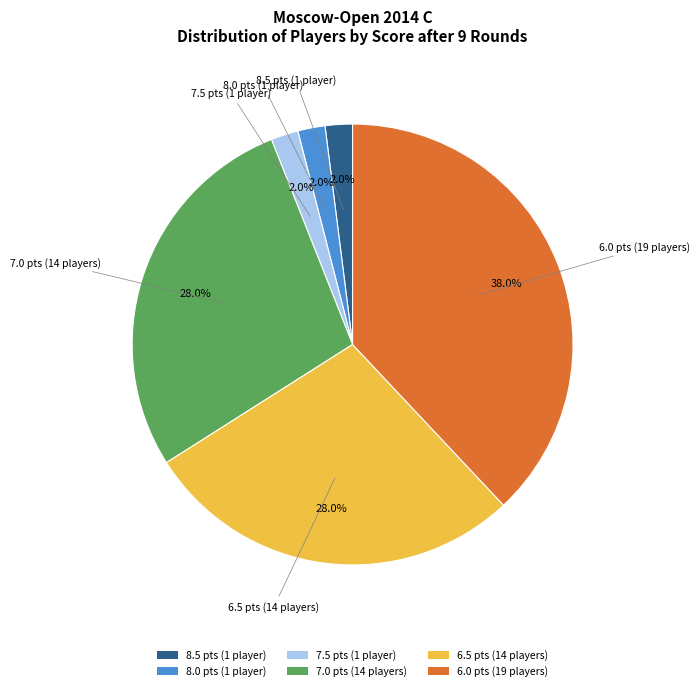

Is there any slice that represents more than half of the pie?

No